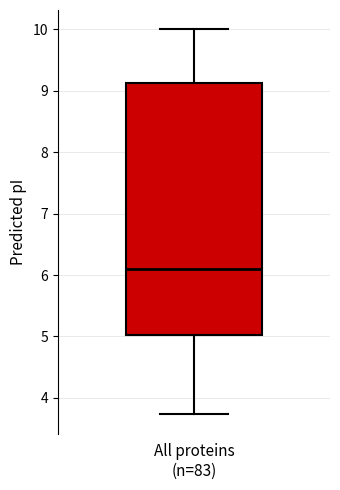

Transcribe this box plot: give where the median line is, the range the box spans, and where the two whiskers end, as read against the y-axis. The values are not printed on the chart, so give them approximately, as read against the axis.

median 6.1, box 5.0 to 9.1, whiskers 3.7 to 10.0